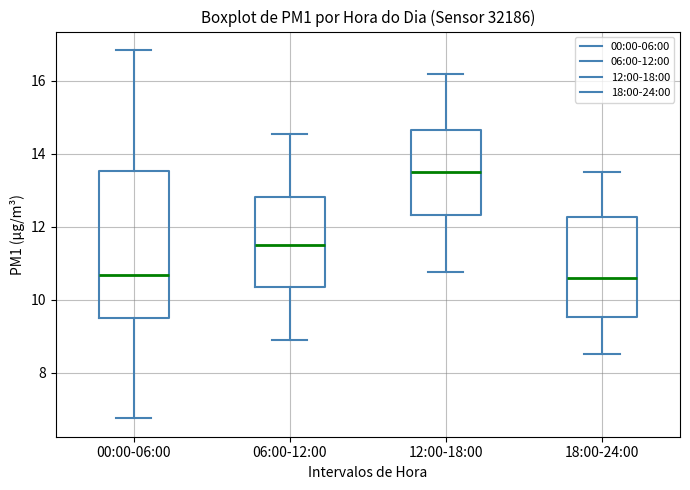

Where is the upper edge of the box for 00:00-06:00 on the y-axis? The values are not printed on the chart, so give them approximately, as read against the axis.

13.6